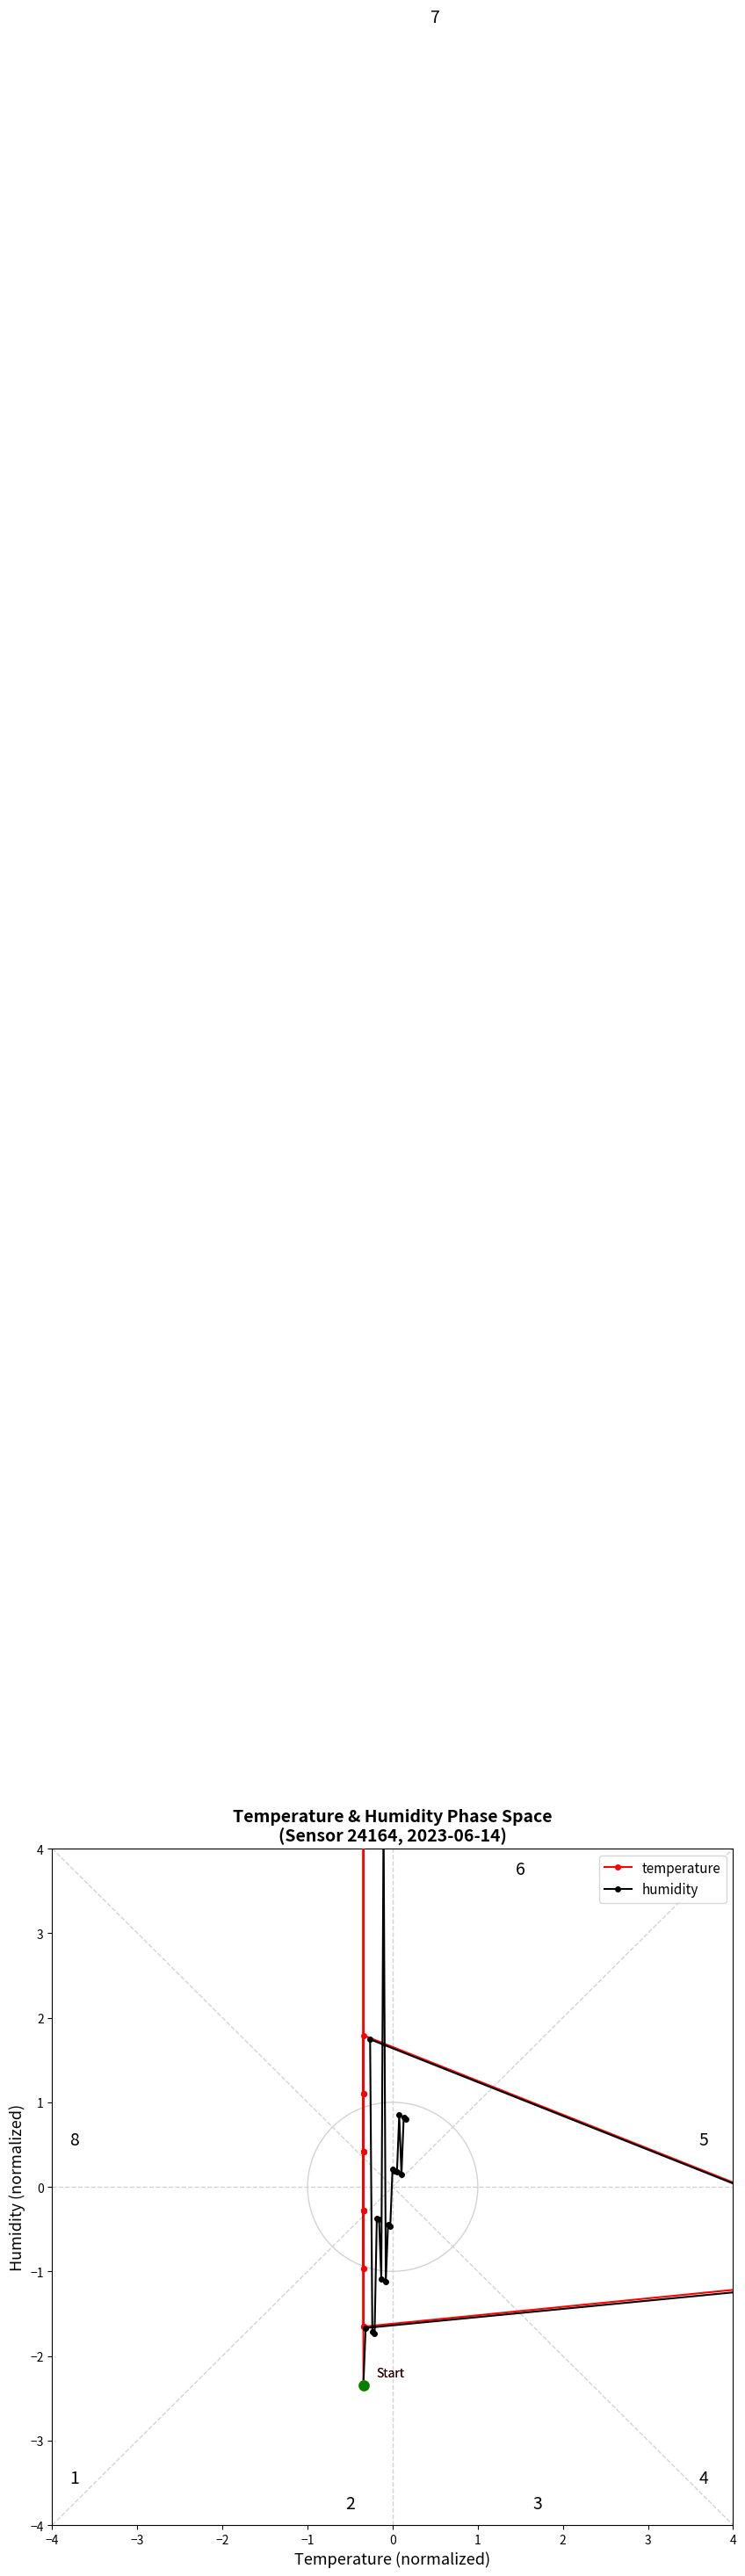

Where is the first local minimum for temperature?

4